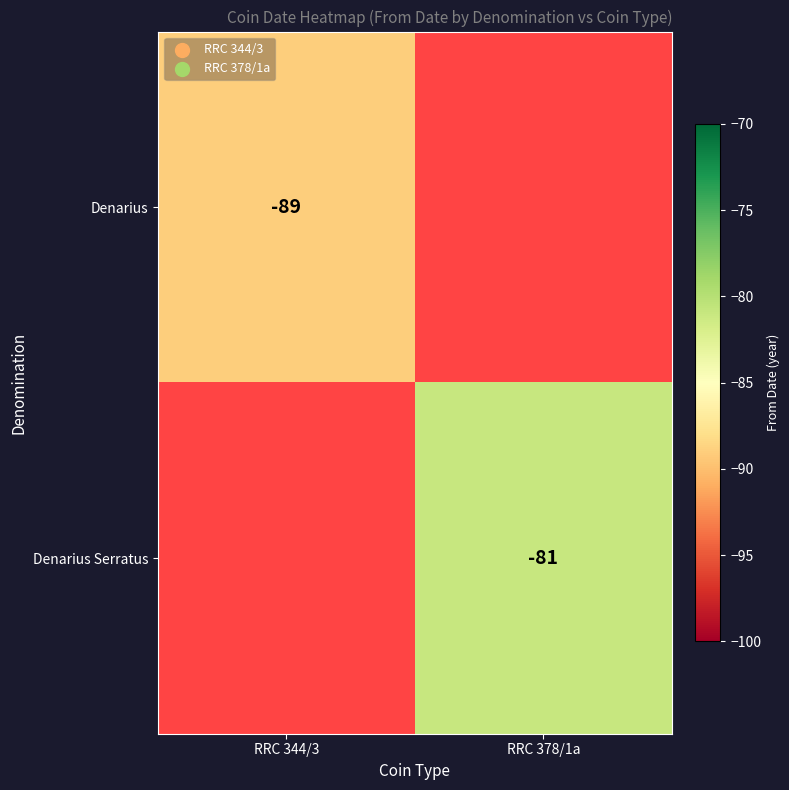

At which category is the sum across all series the highest?

RRC 378/1a